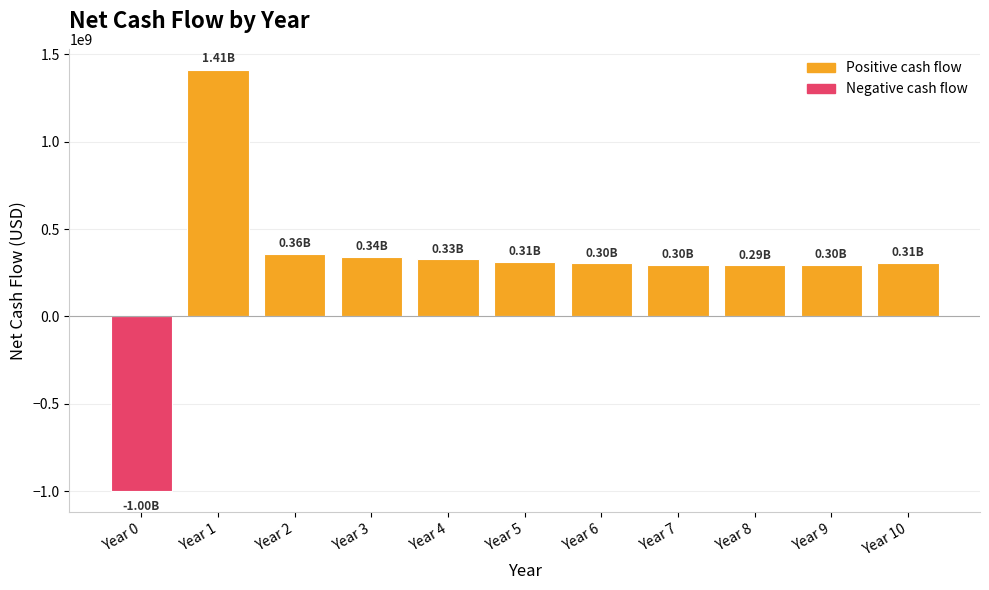

Approximately how many times larger is the value at Year 8 compared to Year 5?

0.9